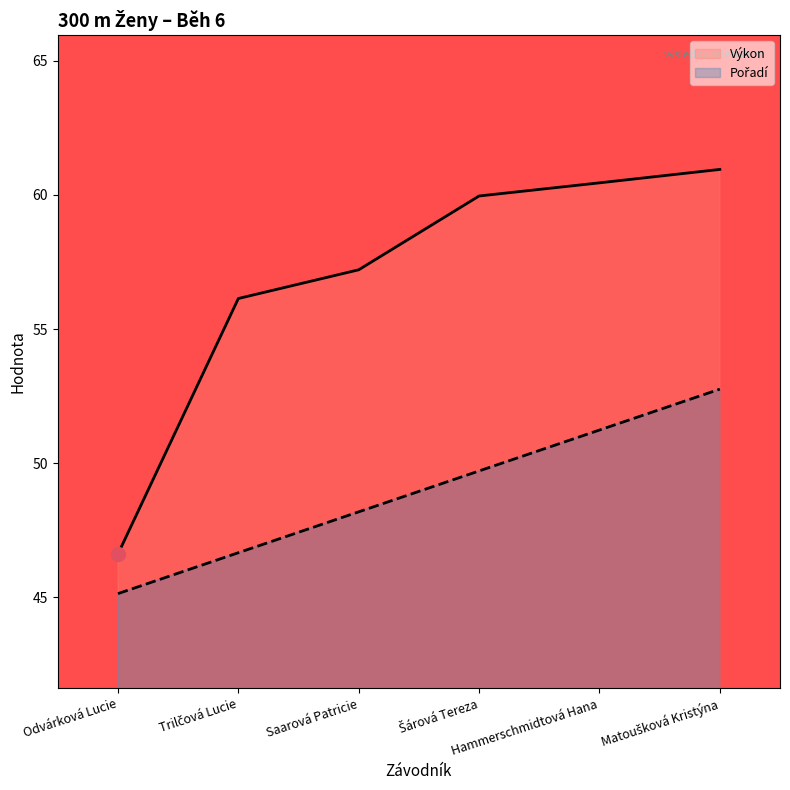

True or false: Výkon has more than 1 interior local peaks.

False